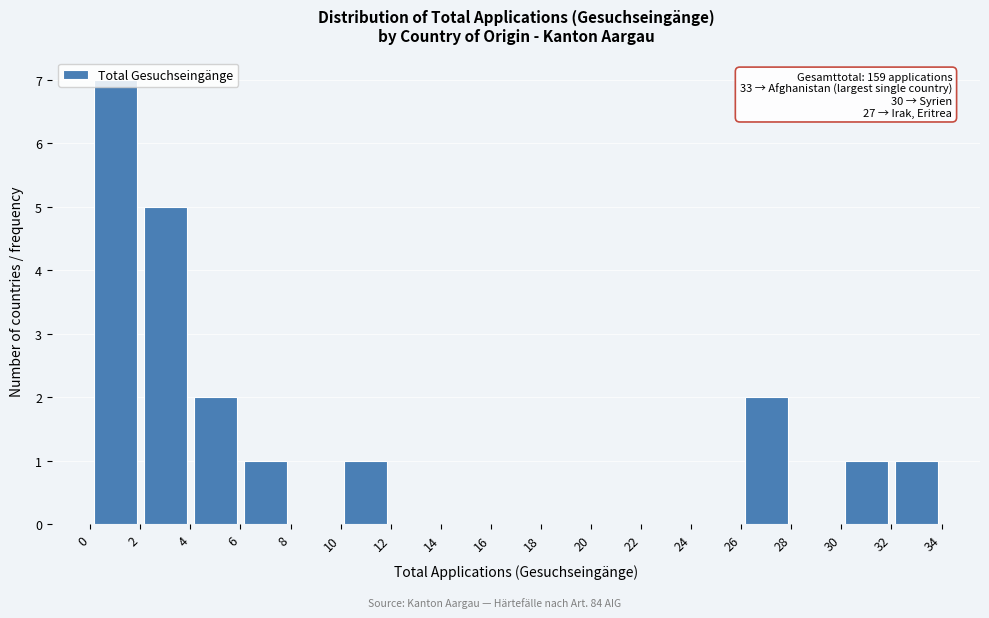

Which range on the x-axis has the tallest bar?

0 to 2